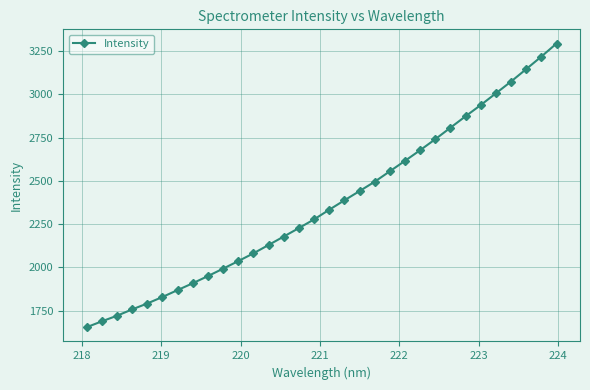

What is the smallest value displayed?

1653.9